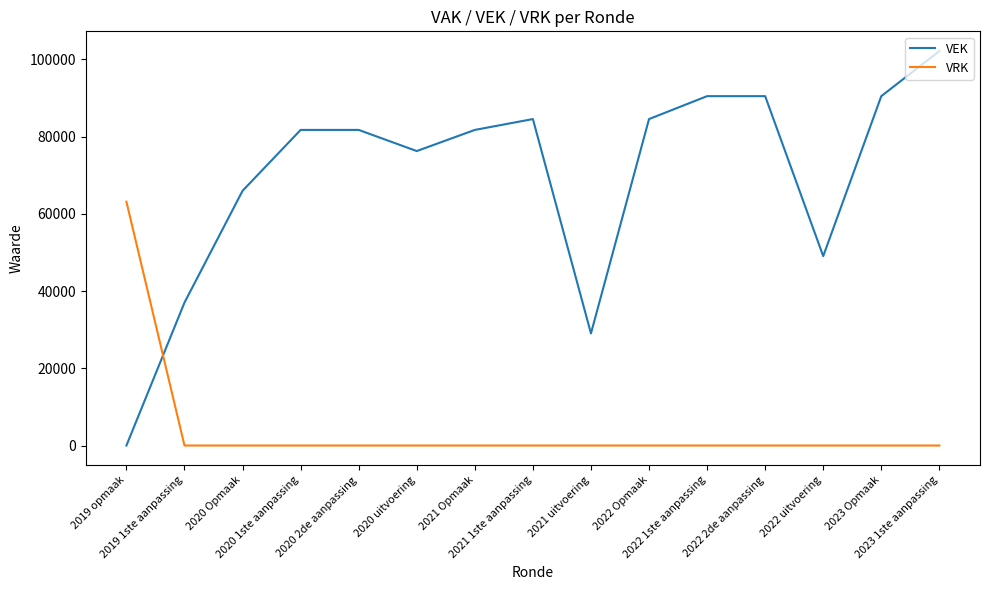

How many interior local valleys does the VEK series have?

3